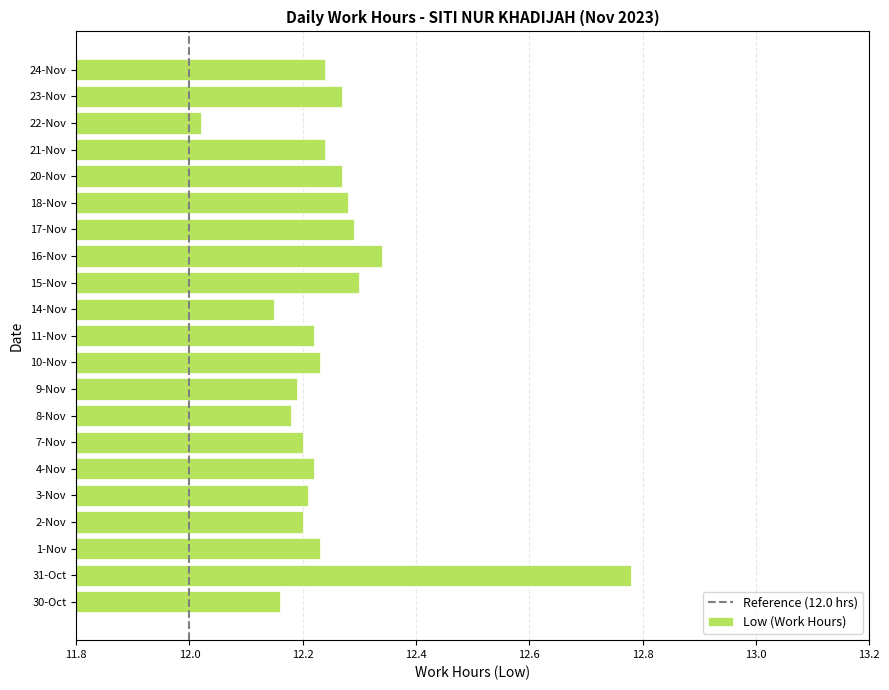

What is the sum of the values at 31-Oct and 18-Nov?

25.1